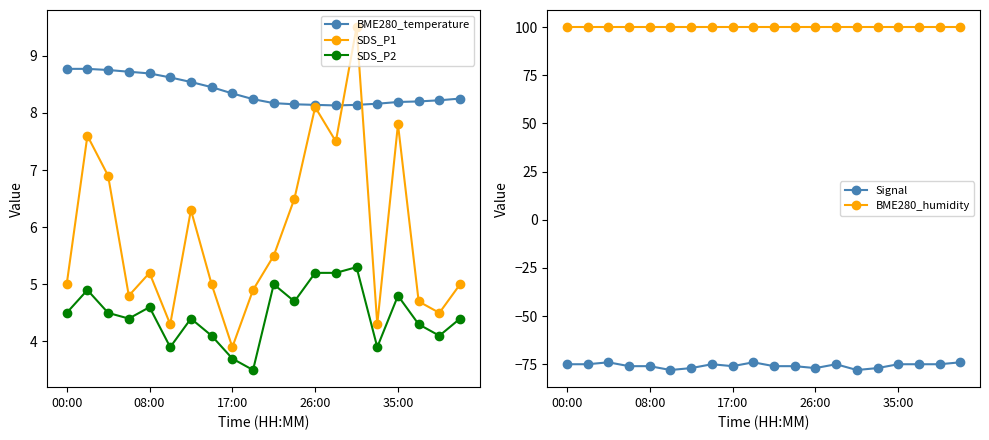

What is the minimum value for SDS_P2?

3.5